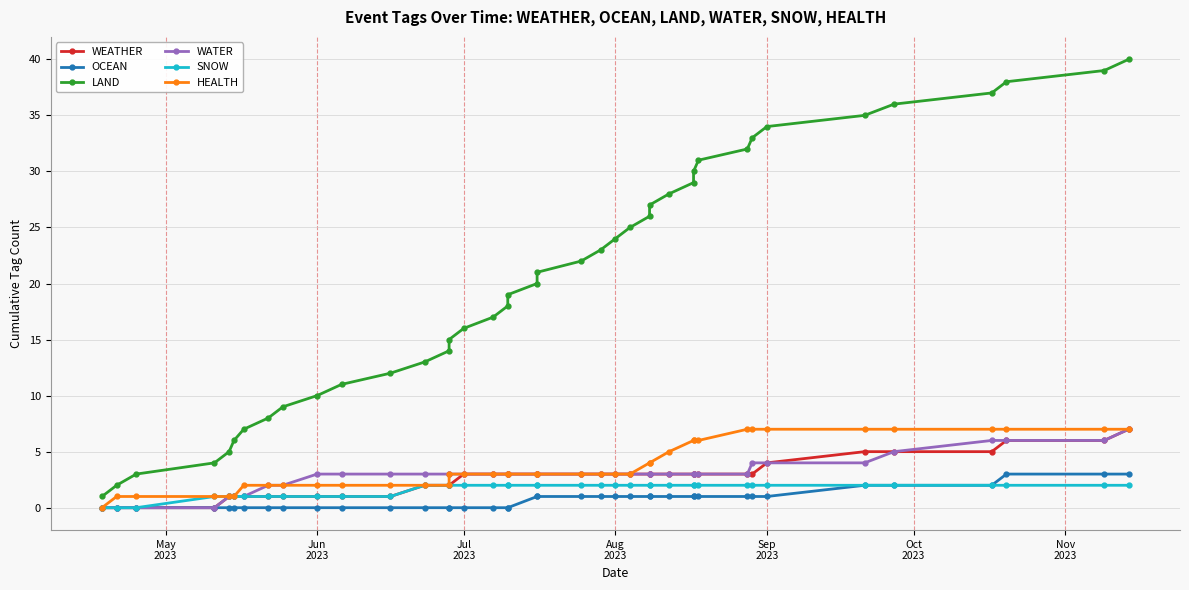

What is the sum of all HEALTH values?

148